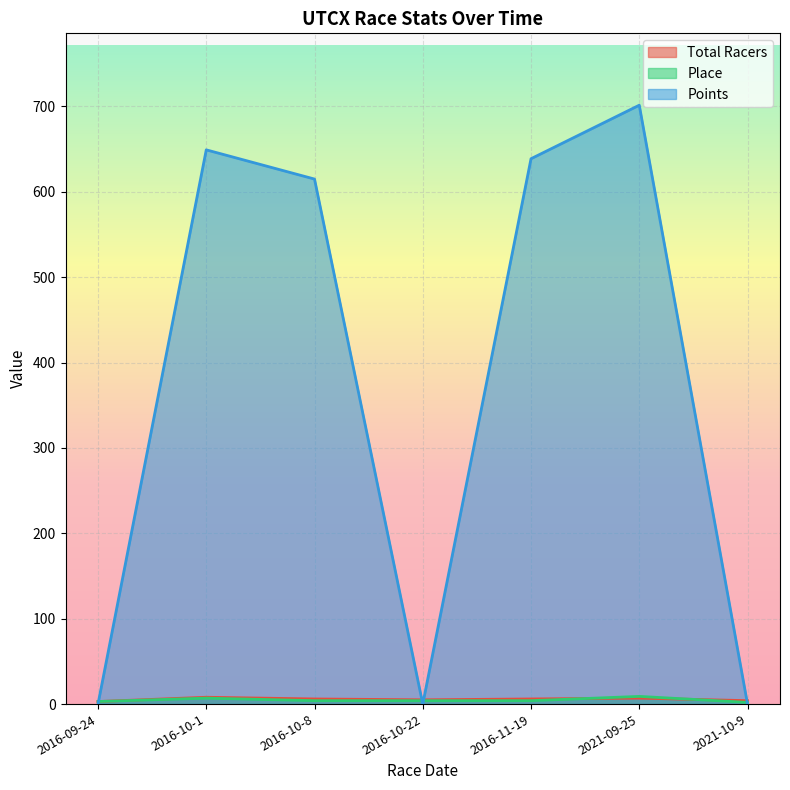

How many lines are shown in the chart?

3